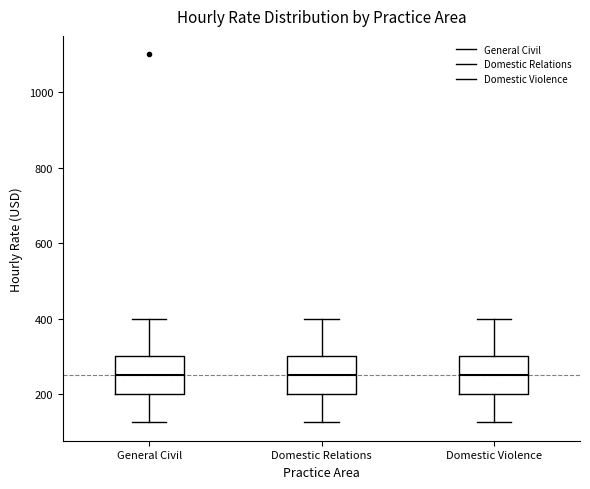

Reading left to right, transcribe this box plot: for each box, give where its median line is, the range the box spans, and where its two whiskers end, as read against the y-axis. The values are not printed on the chart, so give them approximately, as read against the axis.

General Civil: median 260, box 200 to 300, whiskers 120 to 400
Domestic Relations: median 260, box 200 to 300, whiskers 120 to 400
Domestic Violence: median 260, box 200 to 300, whiskers 120 to 400